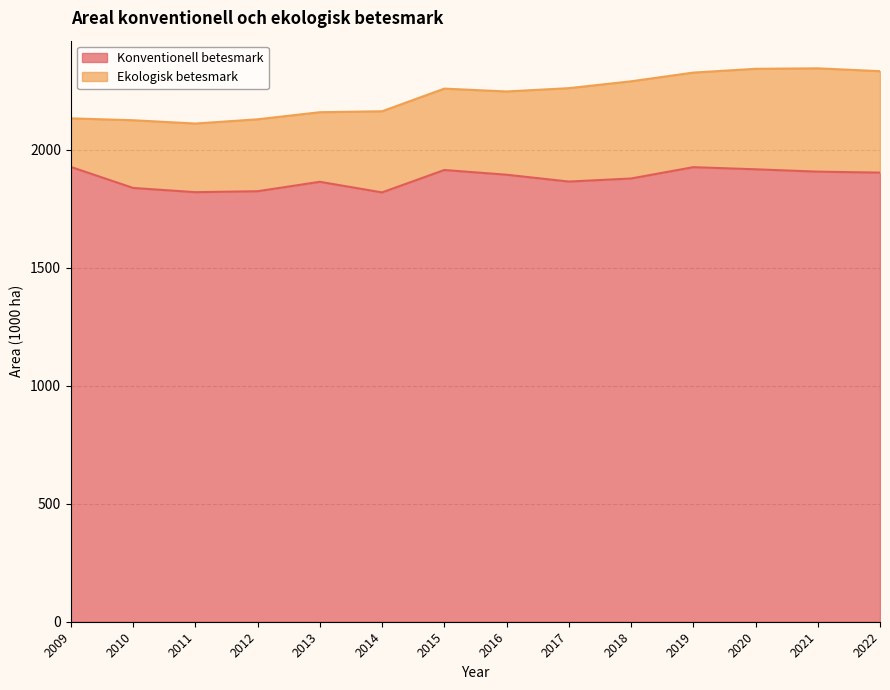

List the labels in order of value, smallest first.

2014, 2011, 2012, 2010, 2013, 2017, 2018, 2016, 2022, 2021, 2015, 2020, 2019, 2009